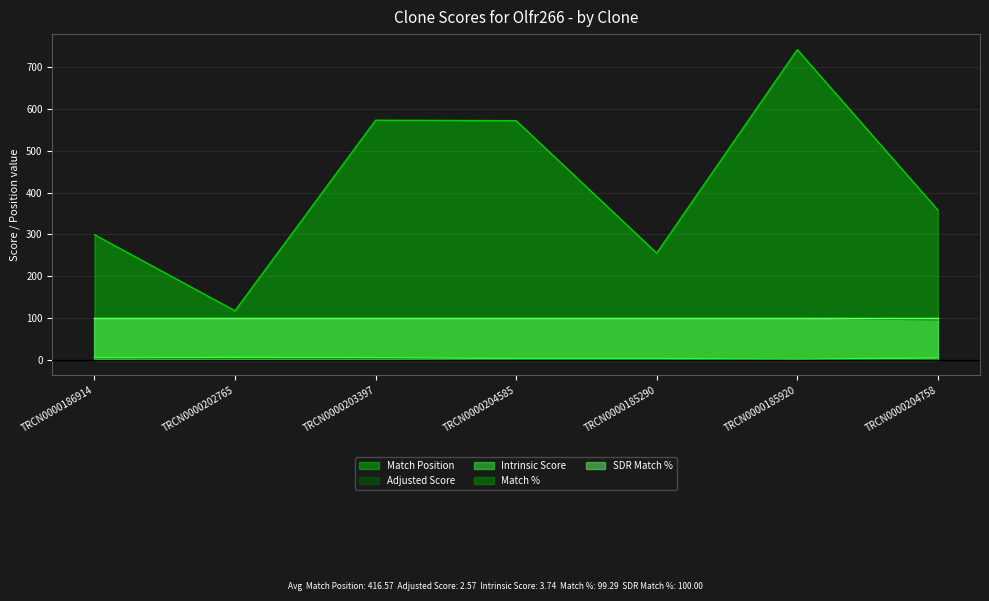

What is the difference between the Adjusted Score values at TRCN0000185290 and TRCN0000202765?

2.1